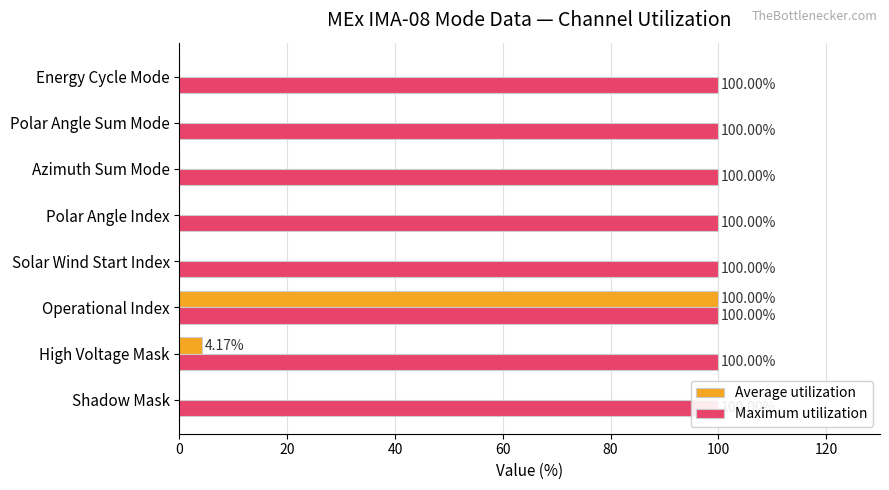

What is the spread (max minus min) of values at 100?

0.3